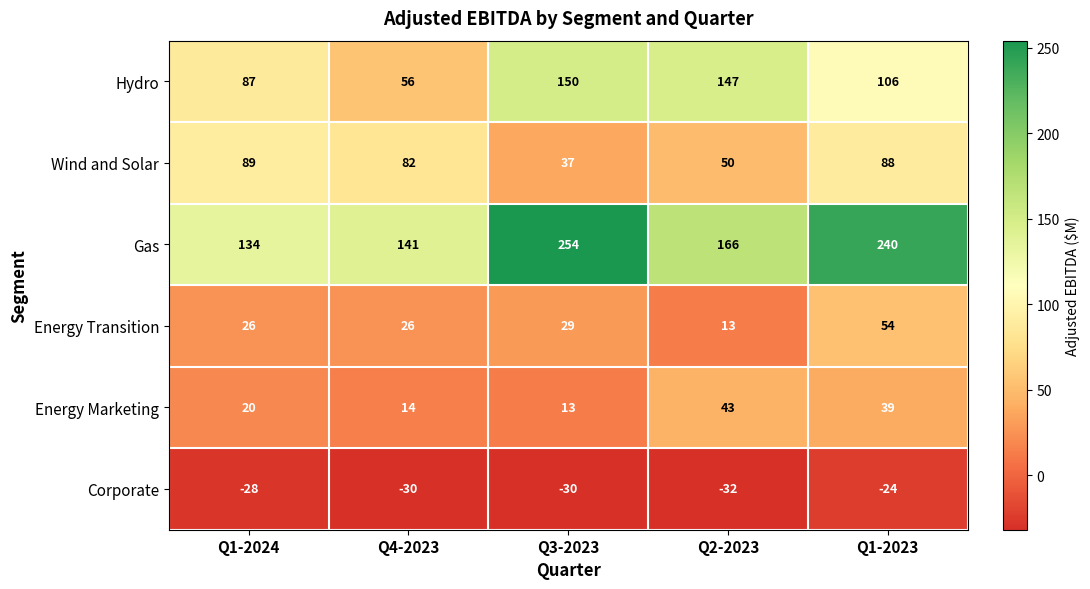

Reading left to right, extract all data points from this chart.

Hydro: Q1-2024=87	Q4-2023=56	Q3-2023=150	Q2-2023=147	Q1-2023=106
Wind and Solar: Q1-2024=89	Q4-2023=82	Q3-2023=37	Q2-2023=50	Q1-2023=88
Gas: Q1-2024=134	Q4-2023=141	Q3-2023=254	Q2-2023=166	Q1-2023=240
Energy Transition: Q1-2024=26	Q4-2023=26	Q3-2023=29	Q2-2023=13	Q1-2023=54
Energy Marketing: Q1-2024=20	Q4-2023=14	Q3-2023=13	Q2-2023=43	Q1-2023=39
Corporate: Q1-2024=-28	Q4-2023=-30	Q3-2023=-30	Q2-2023=-32	Q1-2023=-24